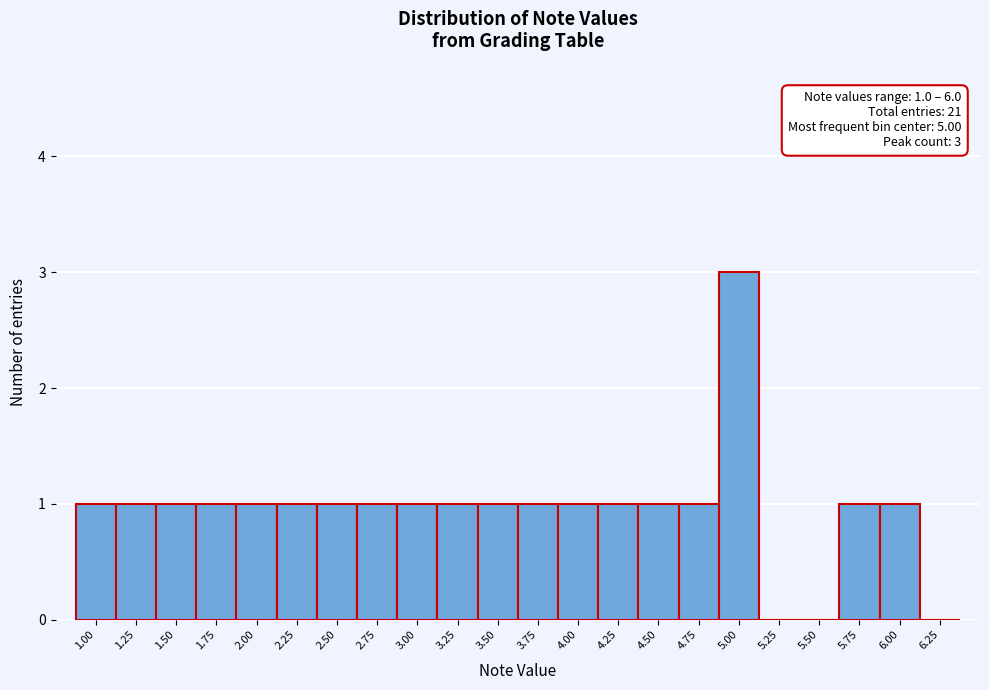

Over which range of the x-axis is the bar tallest?

4.875 to 5.125